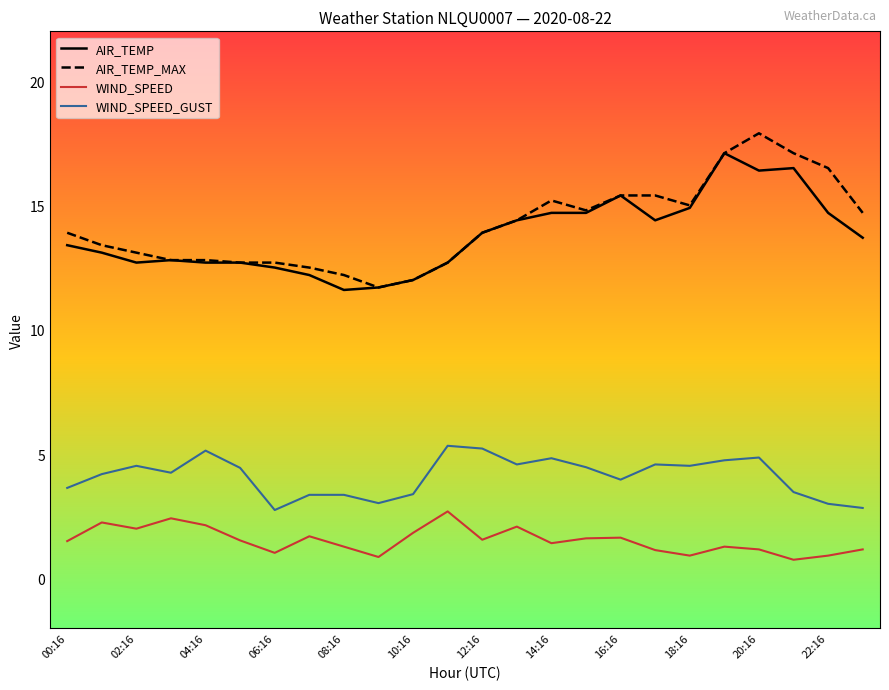

True or false: WIND_SPEED_GUST and AIR_TEMP intersect in this chart.

False